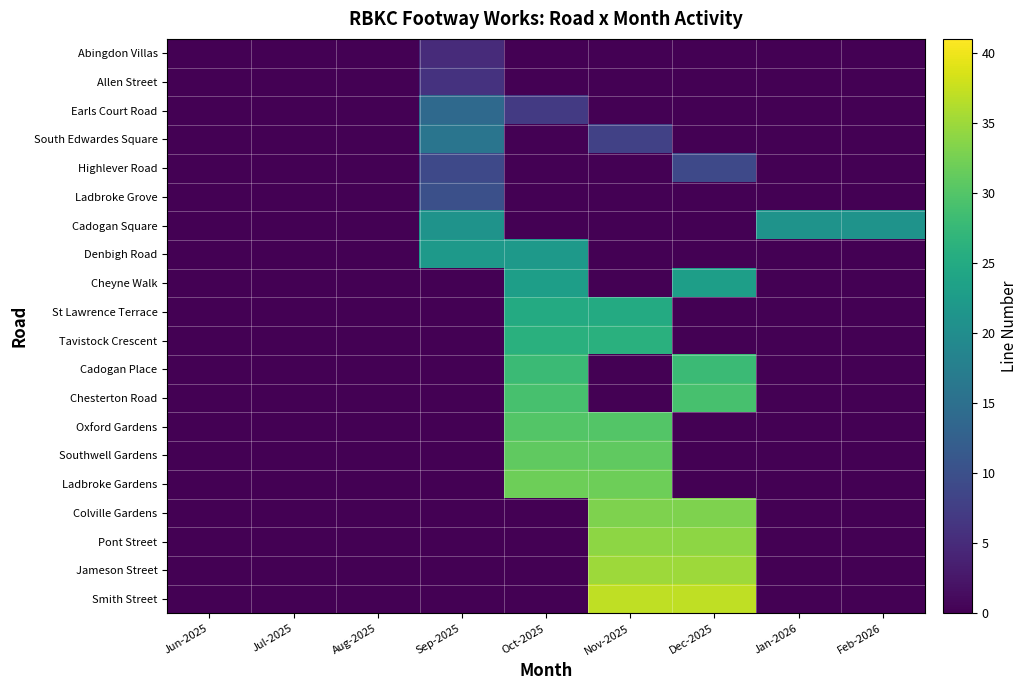

Reading left to right, list all the values displayed in this chart.

Abingdon Villas: Jun-2025=0	Jul-2025=0	Aug-2025=0	Sep-2025=5	Oct-2025=0	Nov-2025=0	Dec-2025=0	Jan-2026=0	Feb-2026=0
Allen Street: Jun-2025=0	Jul-2025=0	Aug-2025=0	Sep-2025=6	Oct-2025=0	Nov-2025=0	Dec-2025=0	Jan-2026=0	Feb-2026=0
Earls Court Road: Jun-2025=0	Jul-2025=0	Aug-2025=0	Sep-2025=14	Oct-2025=7	Nov-2025=0	Dec-2025=0	Jan-2026=0	Feb-2026=0
South Edwardes Square: Jun-2025=0	Jul-2025=0	Aug-2025=0	Sep-2025=16	Oct-2025=0	Nov-2025=8	Dec-2025=0	Jan-2026=0	Feb-2026=0
Highlever Road: Jun-2025=0	Jul-2025=0	Aug-2025=0	Sep-2025=9	Oct-2025=0	Nov-2025=0	Dec-2025=9	Jan-2026=0	Feb-2026=0
Ladbroke Grove: Jun-2025=0	Jul-2025=0	Aug-2025=0	Sep-2025=10	Oct-2025=0	Nov-2025=0	Dec-2025=0	Jan-2026=0	Feb-2026=0
Cadogan Square: Jun-2025=0	Jul-2025=0	Aug-2025=0	Sep-2025=21	Oct-2025=0	Nov-2025=0	Dec-2025=0	Jan-2026=21	Feb-2026=21
Denbigh Road: Jun-2025=0	Jul-2025=0	Aug-2025=0	Sep-2025=22	Oct-2025=22	Nov-2025=0	Dec-2025=0	Jan-2026=0	Feb-2026=0
Cheyne Walk: Jun-2025=0	Jul-2025=0	Aug-2025=0	Sep-2025=0	Oct-2025=23	Nov-2025=0	Dec-2025=23	Jan-2026=0	Feb-2026=0
St Lawrence Terrace: Jun-2025=0	Jul-2025=0	Aug-2025=0	Sep-2025=0	Oct-2025=25	Nov-2025=25	Dec-2025=0	Jan-2026=0	Feb-2026=0
Tavistock Crescent: Jun-2025=0	Jul-2025=0	Aug-2025=0	Sep-2025=0	Oct-2025=26	Nov-2025=26	Dec-2025=0	Jan-2026=0	Feb-2026=0
Cadogan Place: Jun-2025=0	Jul-2025=0	Aug-2025=0	Sep-2025=0	Oct-2025=28	Nov-2025=0	Dec-2025=28	Jan-2026=0	Feb-2026=0
Chesterton Road: Jun-2025=0	Jul-2025=0	Aug-2025=0	Sep-2025=0	Oct-2025=29	Nov-2025=0	Dec-2025=29	Jan-2026=0	Feb-2026=0
Oxford Gardens: Jun-2025=0	Jul-2025=0	Aug-2025=0	Sep-2025=0	Oct-2025=30	Nov-2025=30	Dec-2025=0	Jan-2026=0	Feb-2026=0
Southwell Gardens: Jun-2025=0	Jul-2025=0	Aug-2025=0	Sep-2025=0	Oct-2025=31	Nov-2025=31	Dec-2025=0	Jan-2026=0	Feb-2026=0
Ladbroke Gardens: Jun-2025=0	Jul-2025=0	Aug-2025=0	Sep-2025=0	Oct-2025=32	Nov-2025=32	Dec-2025=0	Jan-2026=0	Feb-2026=0
Colville Gardens: Jun-2025=0	Jul-2025=0	Aug-2025=0	Sep-2025=0	Oct-2025=0	Nov-2025=33	Dec-2025=33	Jan-2026=0	Feb-2026=0
Pont Street: Jun-2025=0	Jul-2025=0	Aug-2025=0	Sep-2025=0	Oct-2025=0	Nov-2025=34	Dec-2025=34	Jan-2026=0	Feb-2026=0
Jameson Street: Jun-2025=0	Jul-2025=0	Aug-2025=0	Sep-2025=0	Oct-2025=0	Nov-2025=35	Dec-2025=35	Jan-2026=0	Feb-2026=0
Smith Street: Jun-2025=0	Jul-2025=0	Aug-2025=0	Sep-2025=0	Oct-2025=0	Nov-2025=37	Dec-2025=37	Jan-2026=0	Feb-2026=0